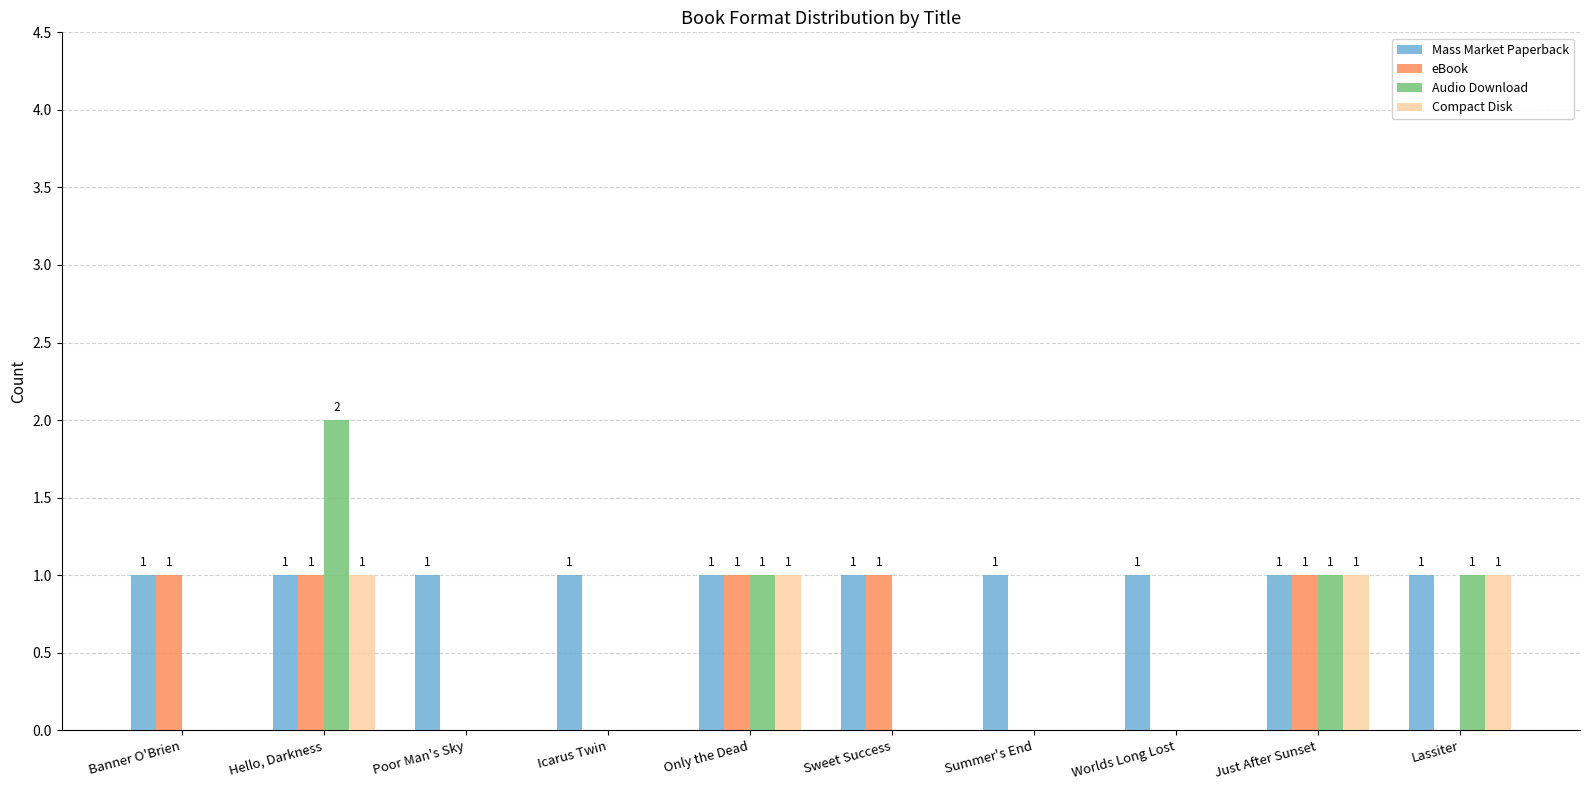

The value of Audio Download at Just After Sunset is 1. True or false?

True